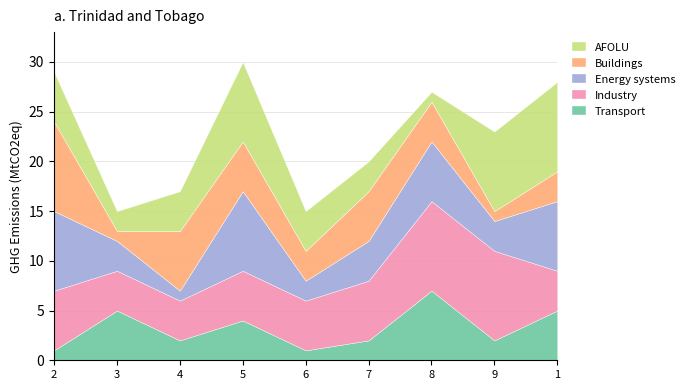

Is the value of AFOLU at 6 greater than the value of Industry at 4?

No